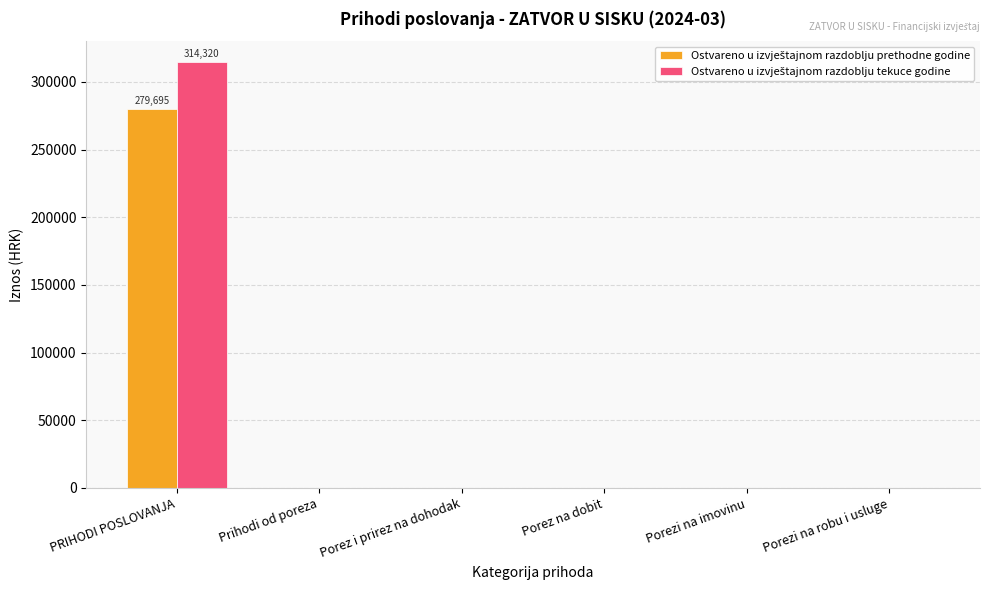

At which category is the sum across all series the highest?

PRIHODI POSLOVANJA